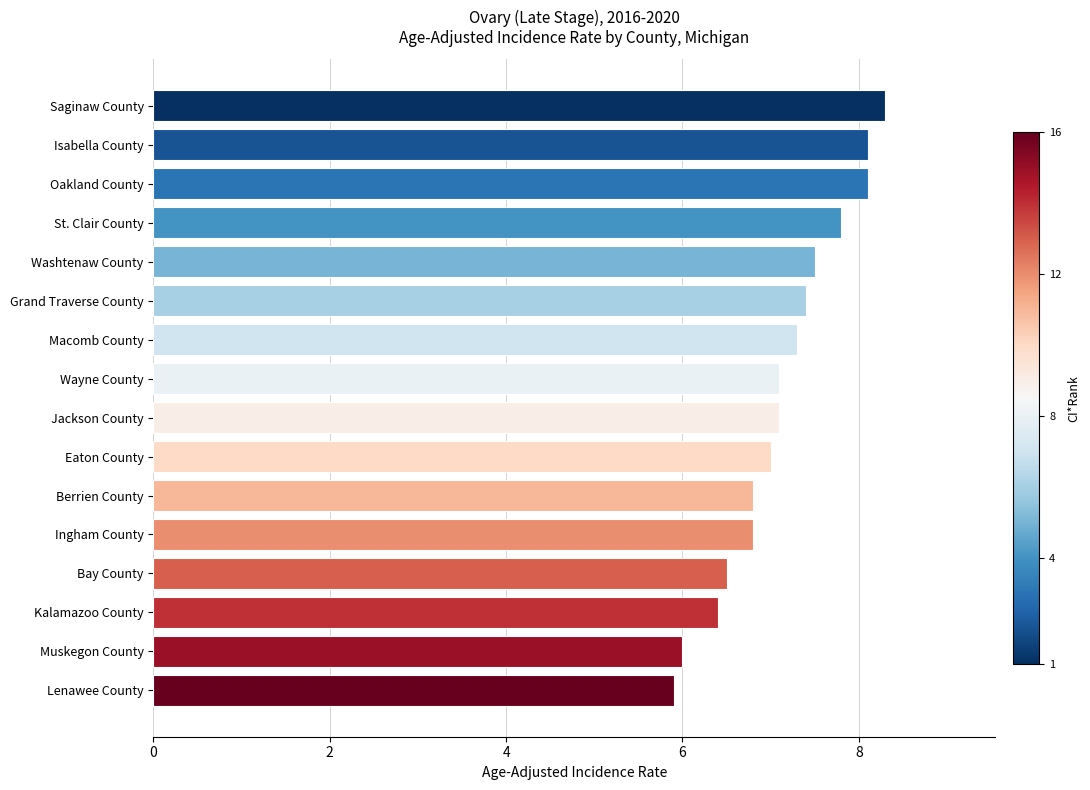

The chart shows a value of 8.3 at Saginaw County. True or false?

True